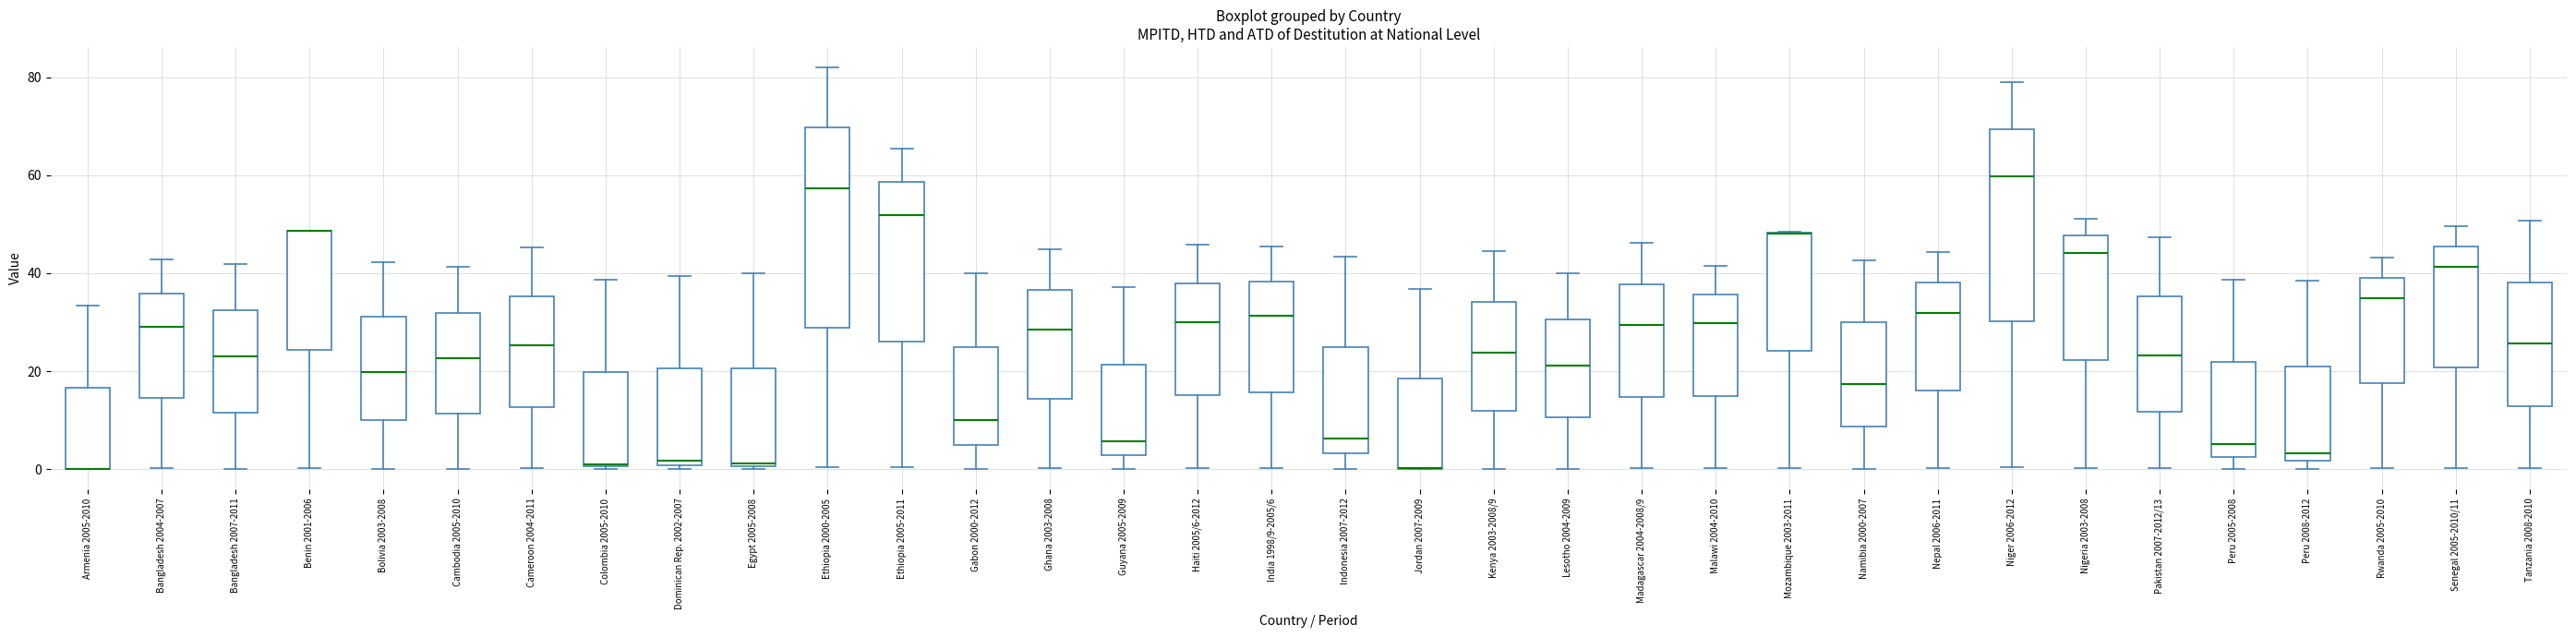

Where does the lower whisker of the box for Benin 2001-2006 end on the y-axis? The values are not printed on the chart, so give them approximately, as read against the axis.

0